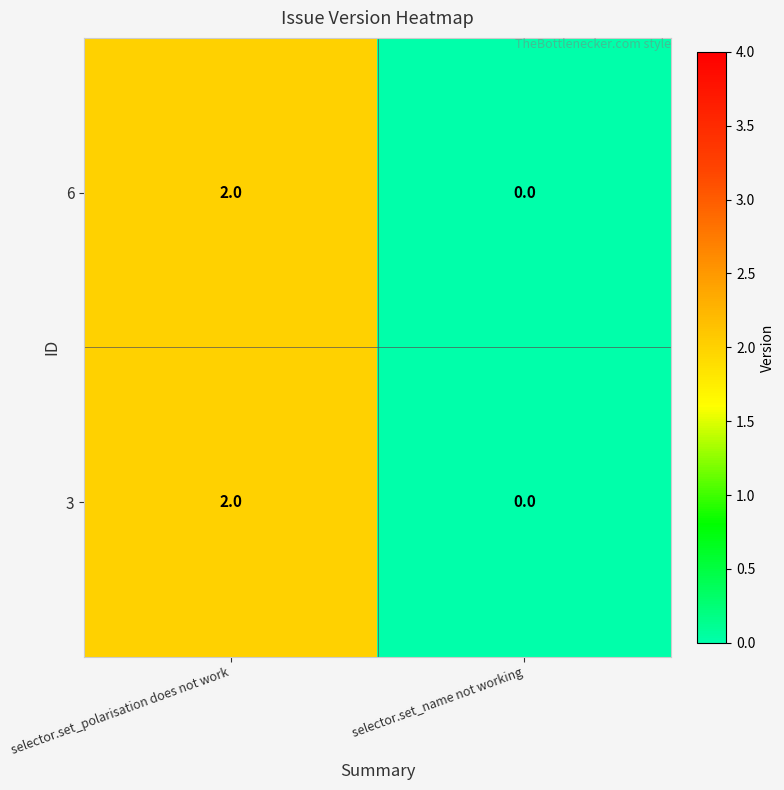

Reading right to left, list all the values displayed in this chart.

6: selector.set_name not working=0	selector.set_polarisation does not work=2
3: selector.set_name not working=0	selector.set_polarisation does not work=2